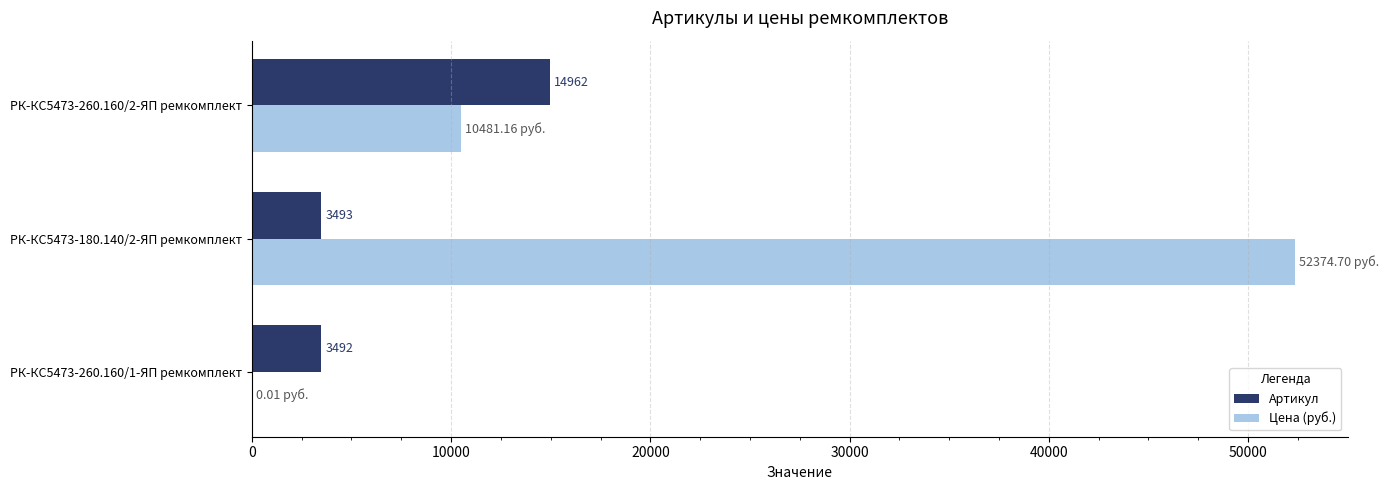

Is the value of Цена (руб.) at РК-КС5473-260.160/1-ЯП ремкомплект greater than the value of Артикул at РК-КС5473-260.160/1-ЯП ремкомплект?

No